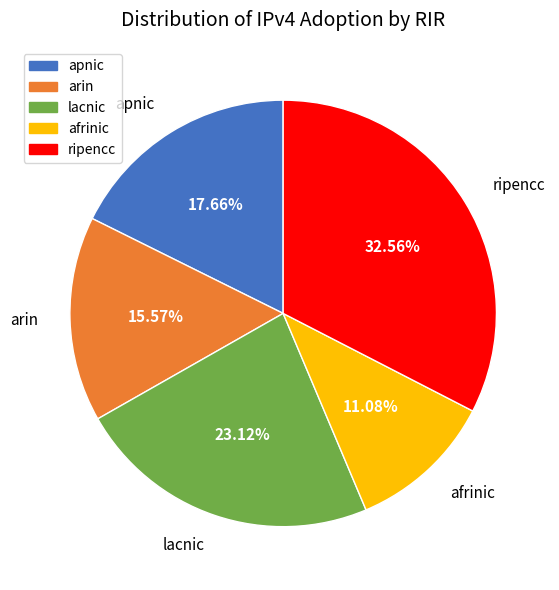

To the nearest percent, what portion does lacnic represent?

23%